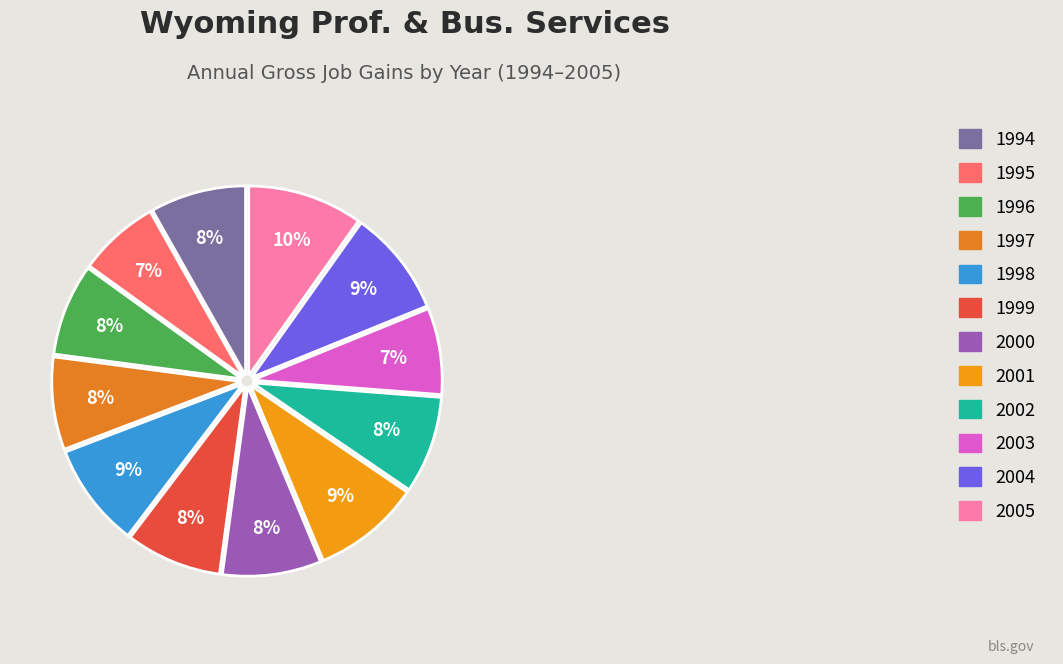

What percentage is the 1995 slice, to the nearest percent?

7%